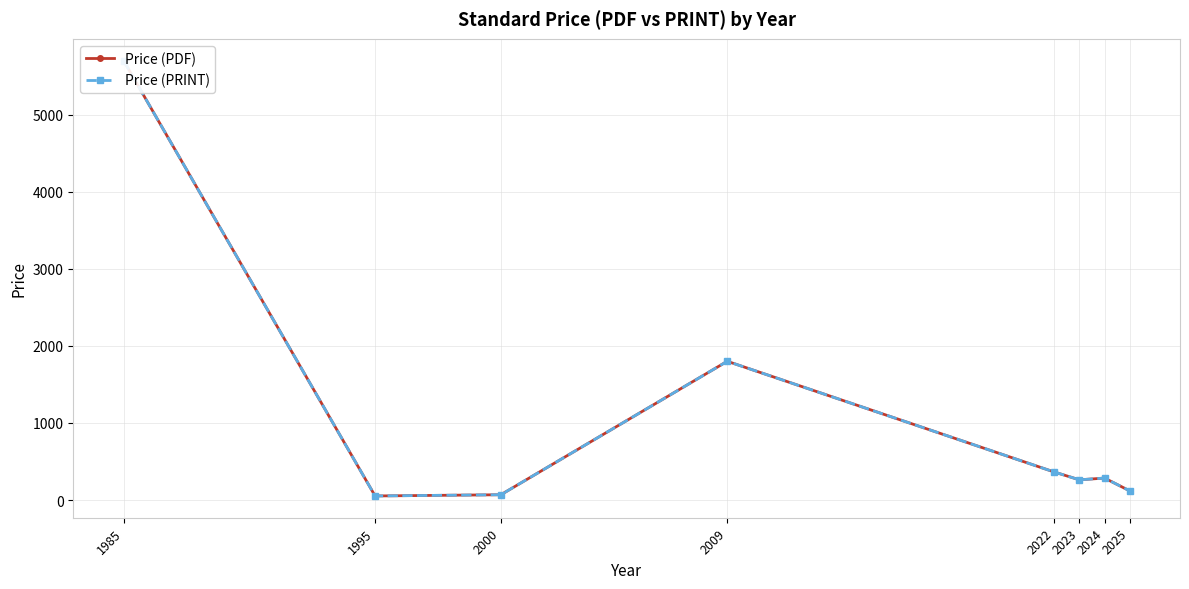

Which label corresponds to the smallest value in the chart?

1995